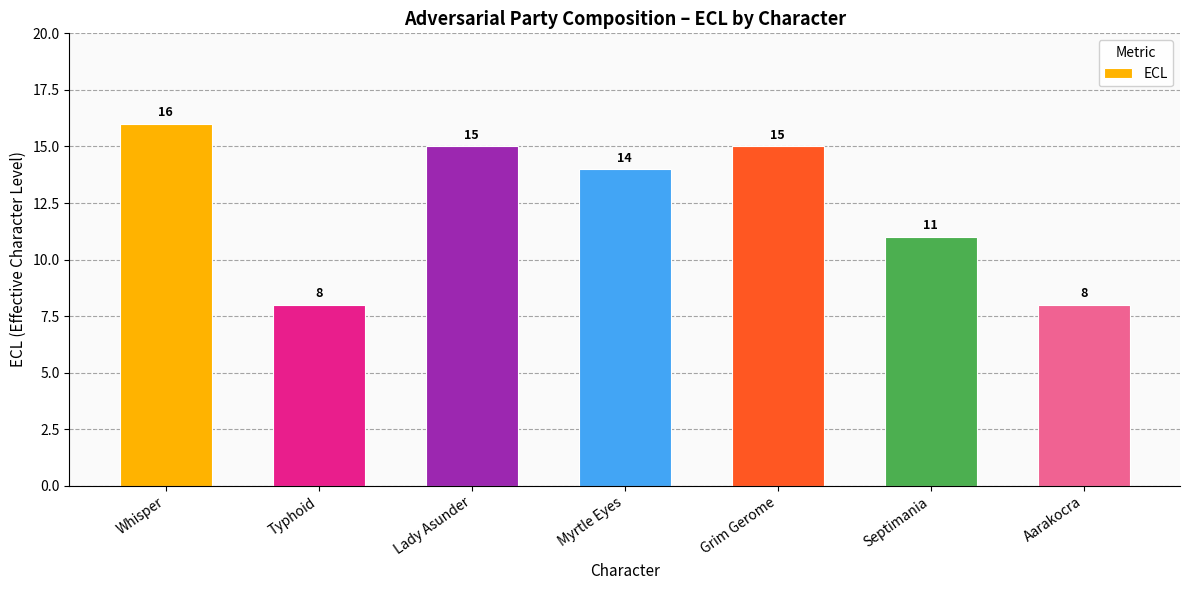

What is the sum of the values at Septimania and Whisper?

27